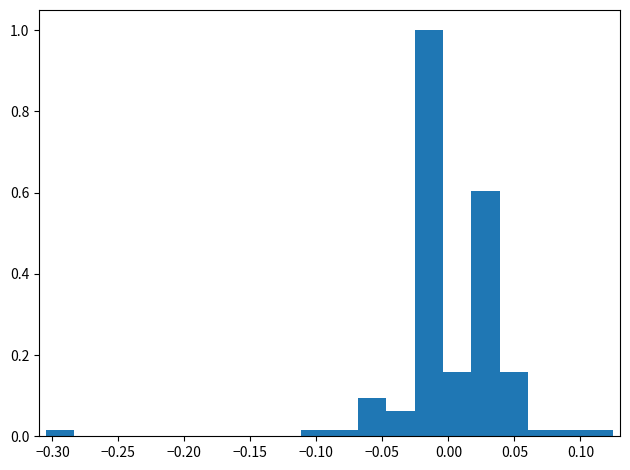

Over which range of the x-axis is the bar tallest?

-0.025 to -0.005